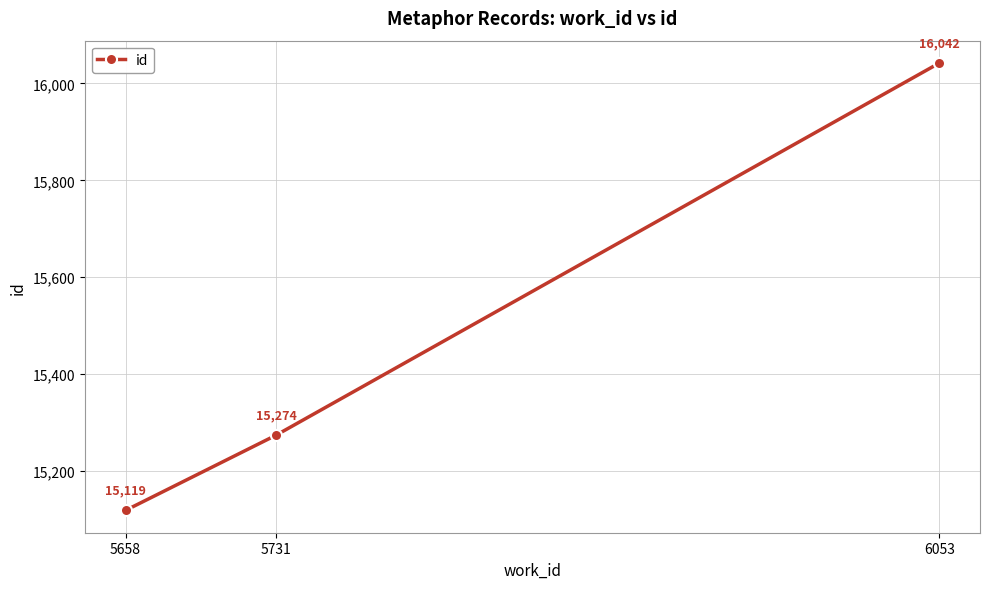

Reading left to right, extract all data points from this chart.

15119	15274	16042